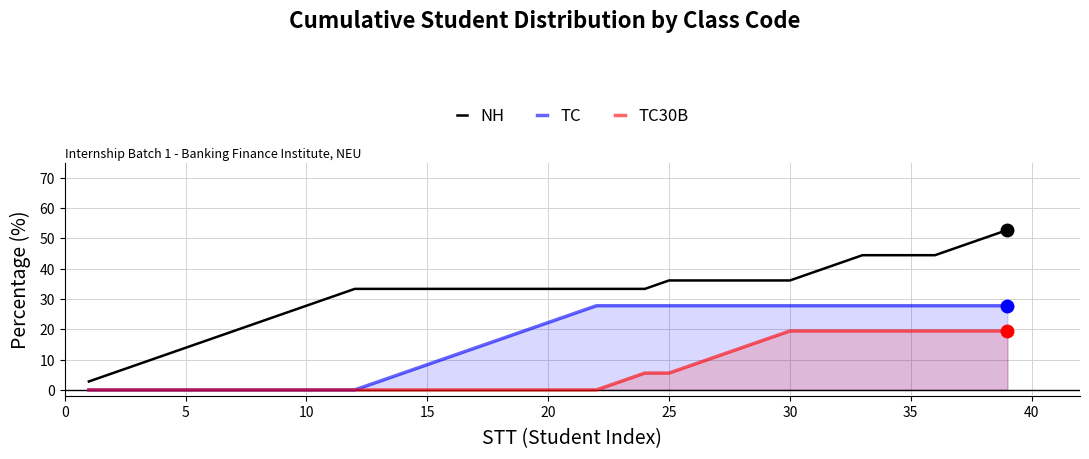

True or false: TC and NH cross at least once.

False